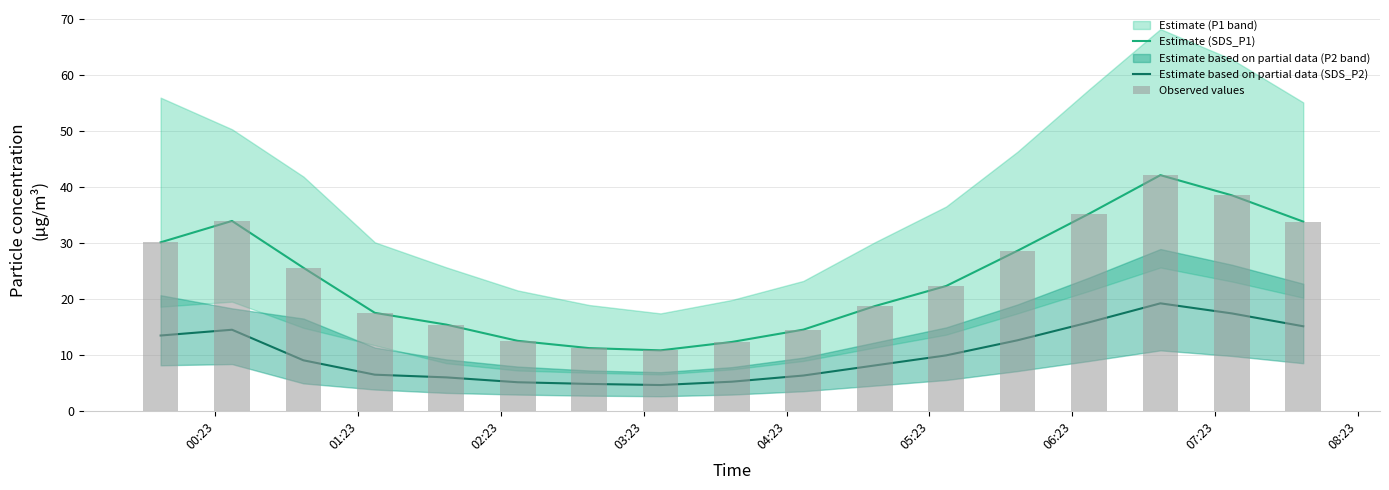

What is the highest value of the Observed values series?

42.1